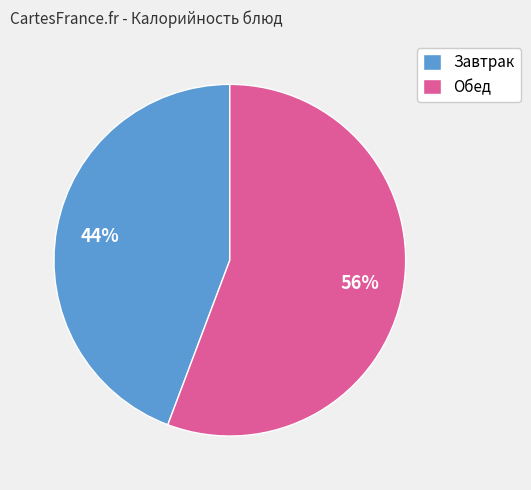

The Завтрак slice represents 44% of the pie. True or false?

True